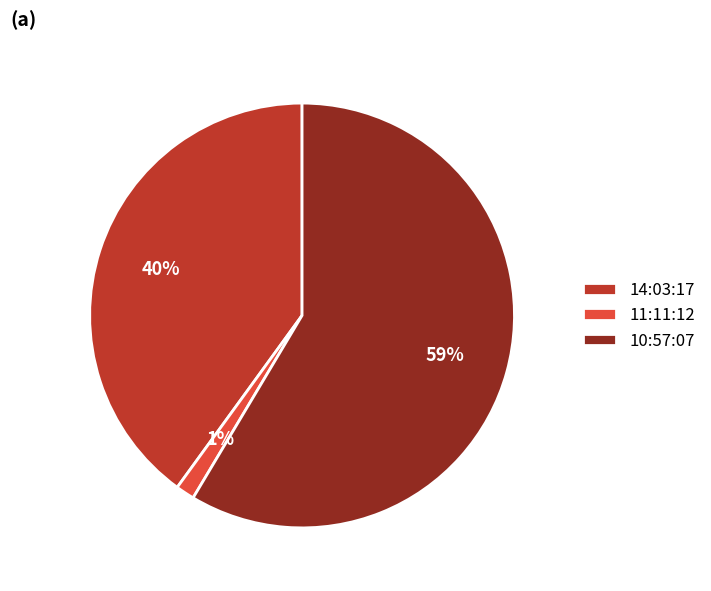

What is the largest slice in the pie chart?

10:57:07